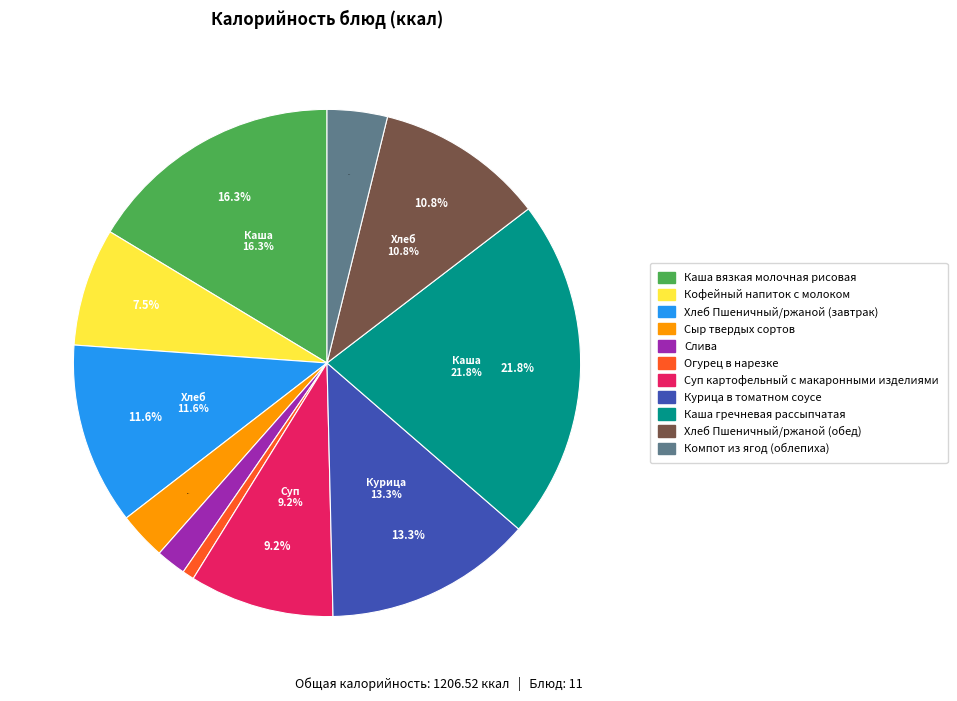

Does Слива account for over 50% of the chart?

No